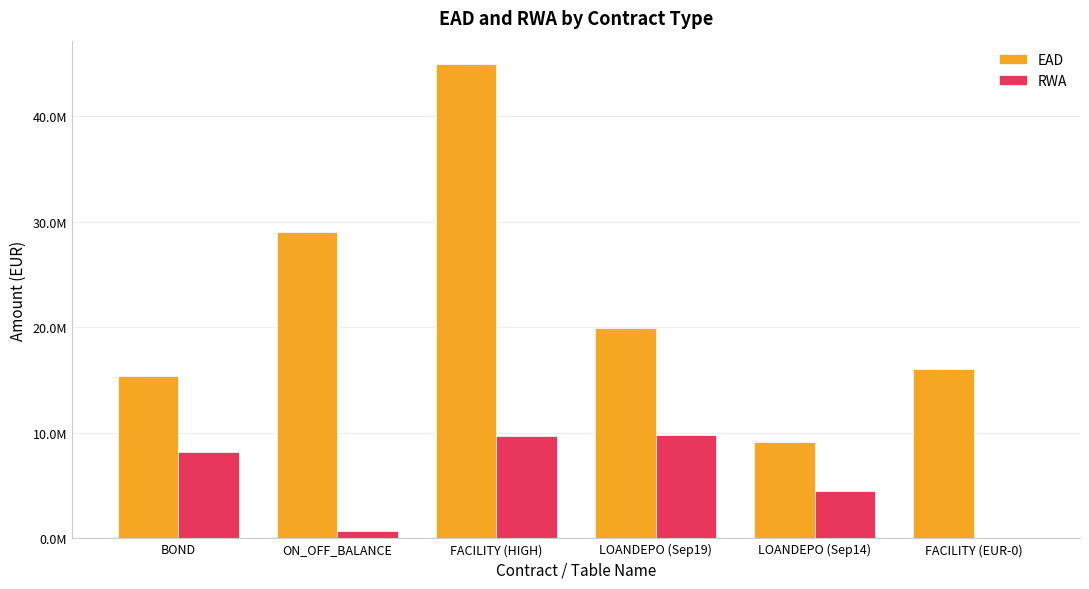

The value of EAD at LOANDEPO (Sep14) is 4438693.5. True or false?

False